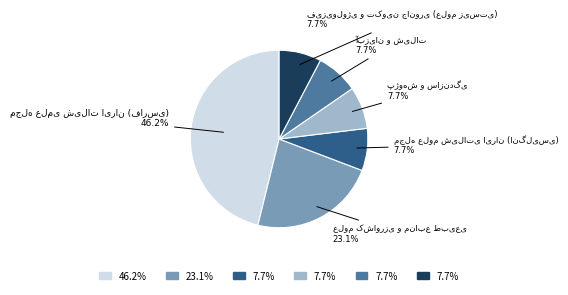

Does any single category account for the majority?

No